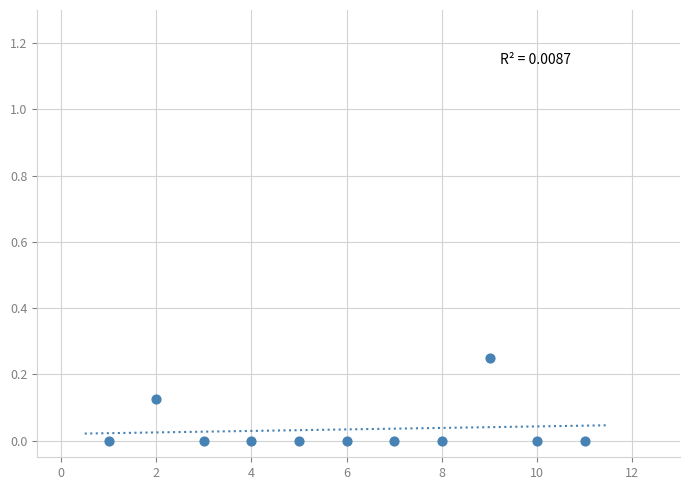

What is the range of X values (max minus min)?

10.0